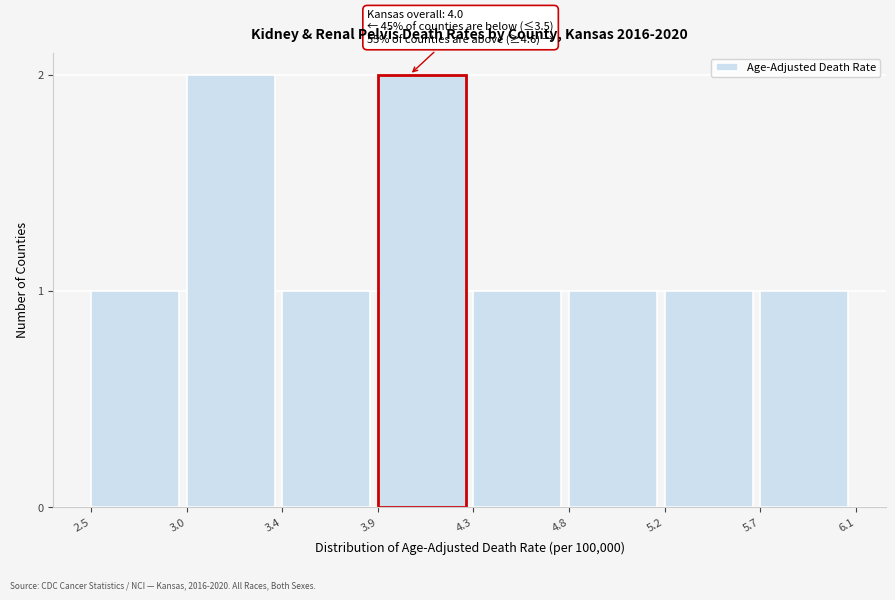

Reading left to right, what are all the values shown in this chart?

1	2	1	2	1	1	1	1